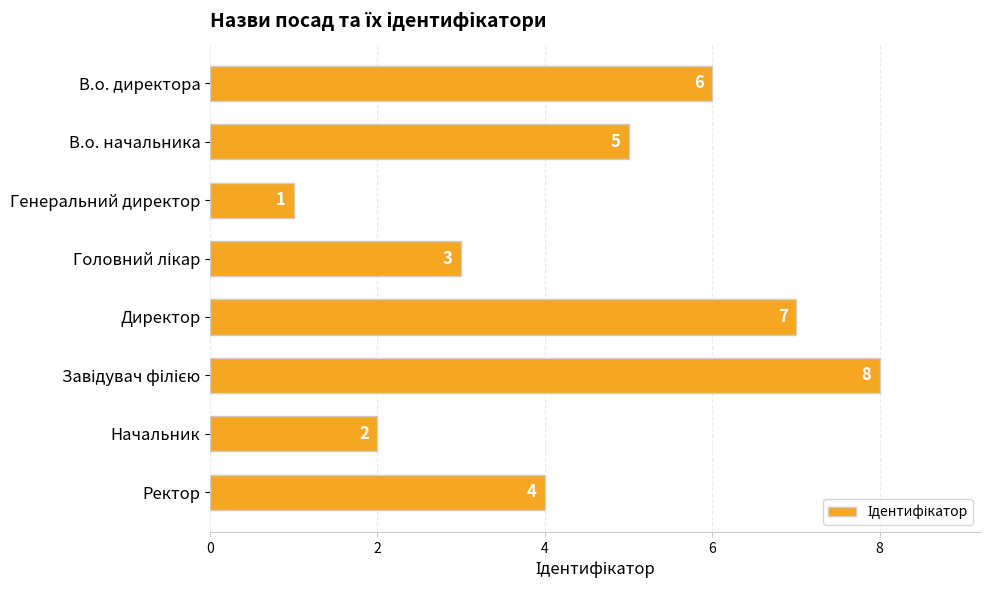

What is the difference between the values at В.о. директора and Начальник?

4